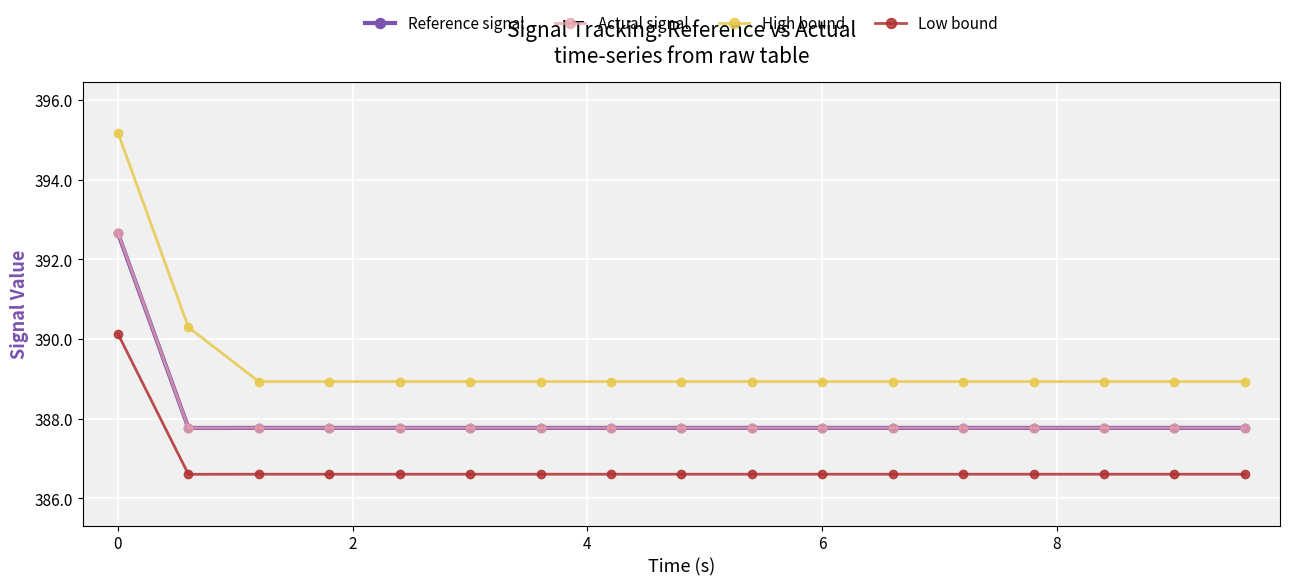

What is the minimum value for High bound?

388.9